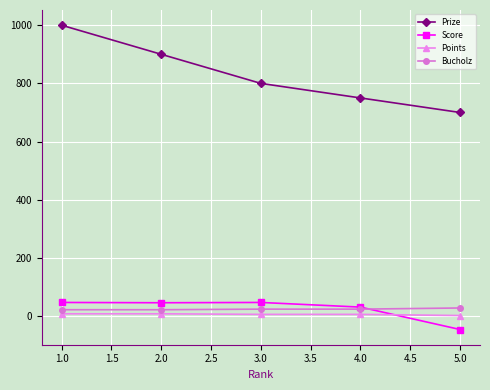

True or false: Bucholz has more than 2 interior local peaks.

False